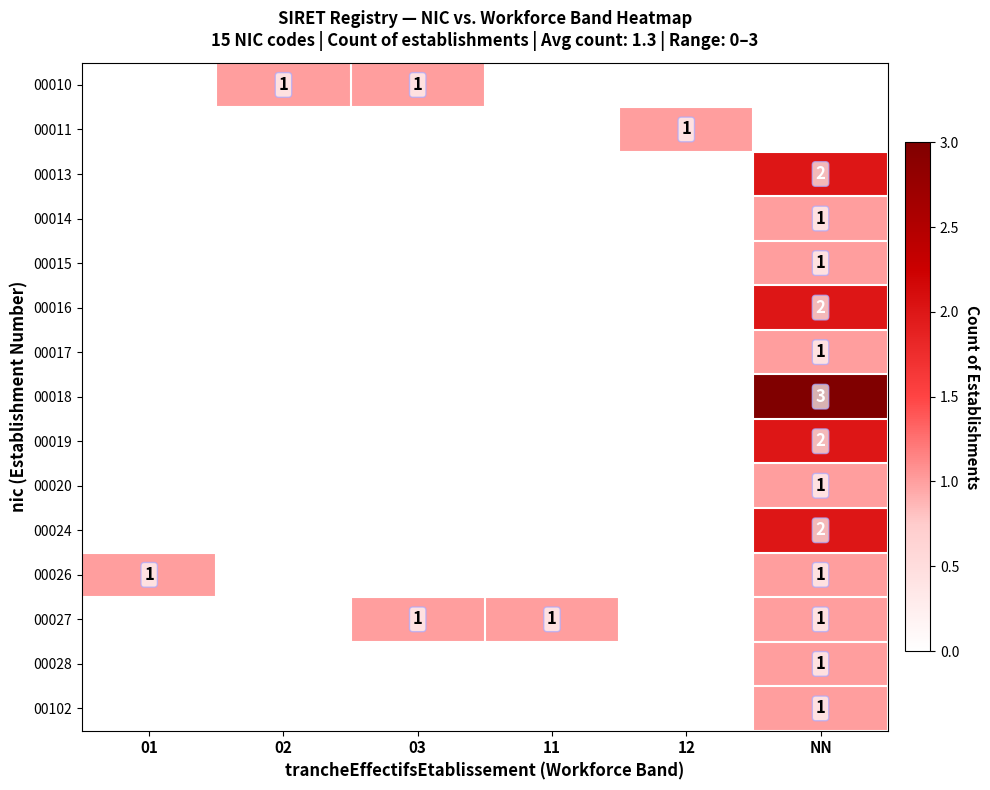

How many values in the 00010 series exceed 0?

2